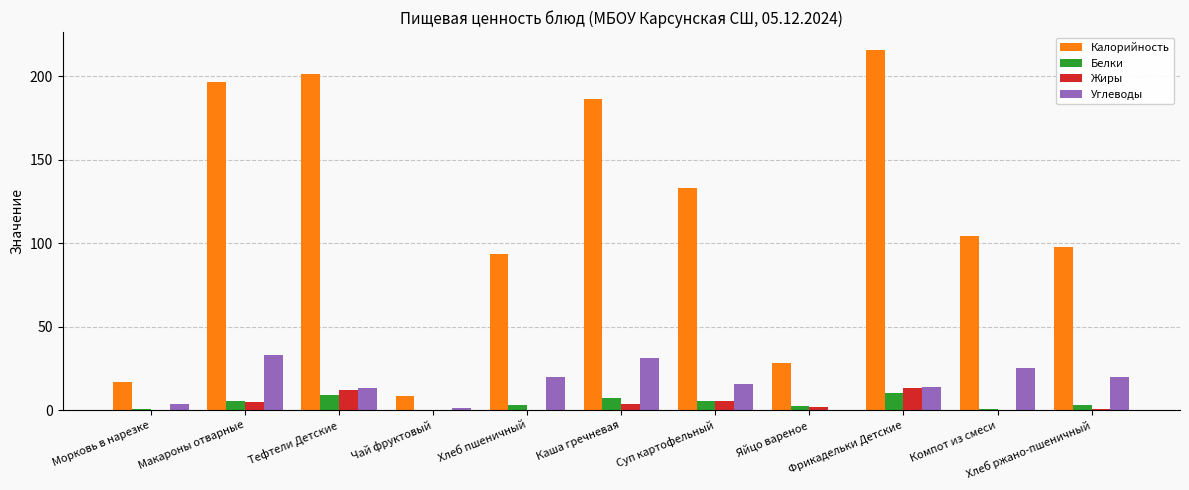

True or false: Калорийность has a value of 16.9 at Морковь в нарезке.

True